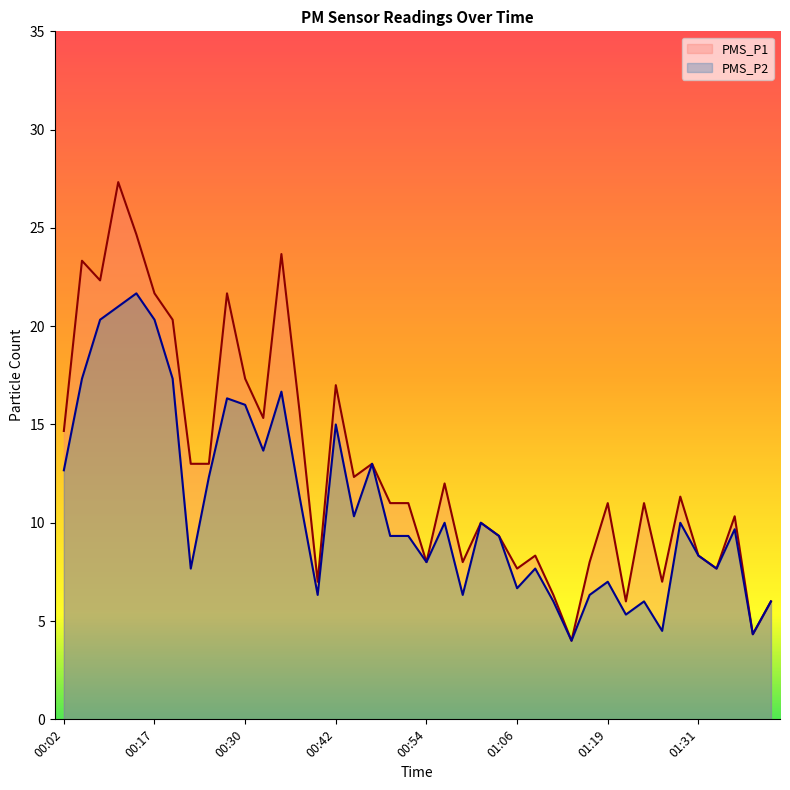

Does the chart display data point markers on the line(s)?

No